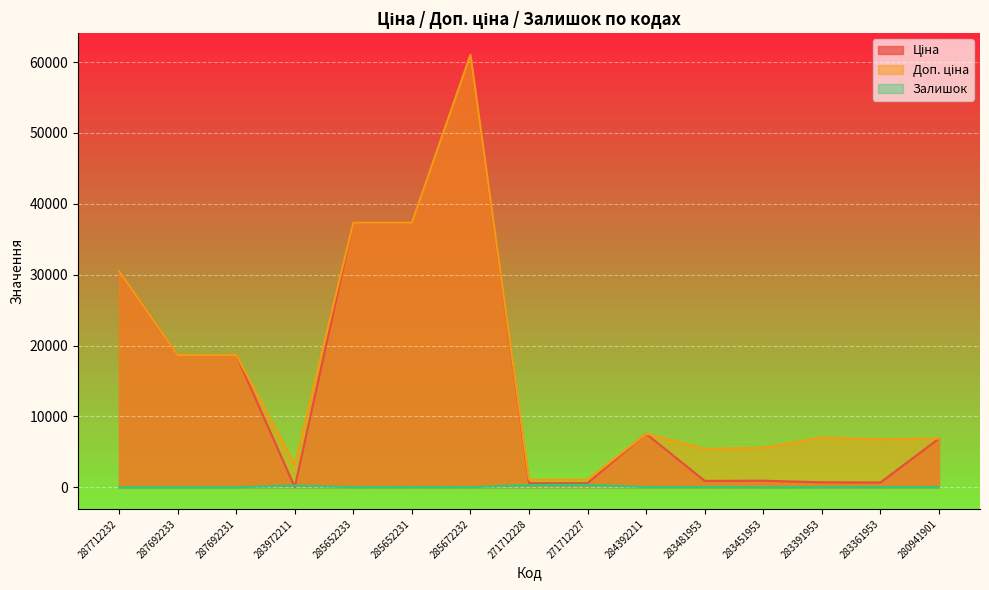

Reading left to right, list all the values displayed in this chart.

Ціна: 30512.3	18671.5	18671.5	32.0	37343.0	37343.0	61024.7	586.0	586.0	7545.9	904.3	928.3	700.4	676.4	6879.5
Доп. ціна: 30512.3	18671.5	18671.5	3205.0	37343.0	37343.0	61024.7	1074.5	1074.5	7545.9	5425.9	5569.9	7004.3	6764.4	6879.5
Залишок: 0.0	0.0	0.0	264.0	12.0	22.0	15.0	333.0	359.0	39.0	24.0	2.0	8.0	19.0	32.0